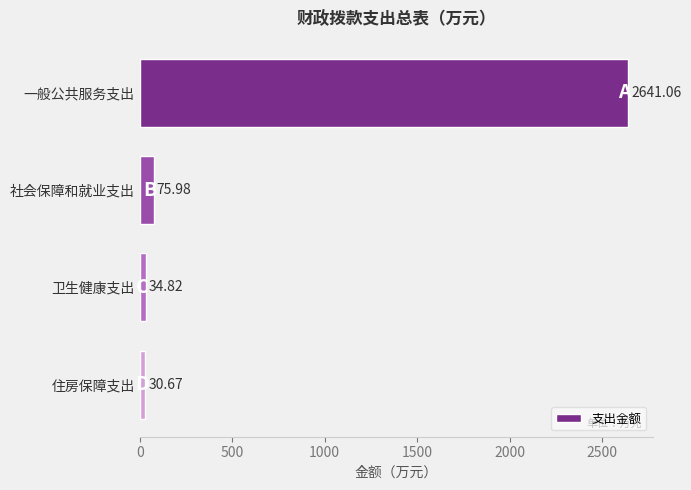

List the labels in order of value, largest first.

一般公共服务支出, 社会保障和就业支出, 卫生健康支出, 住房保障支出